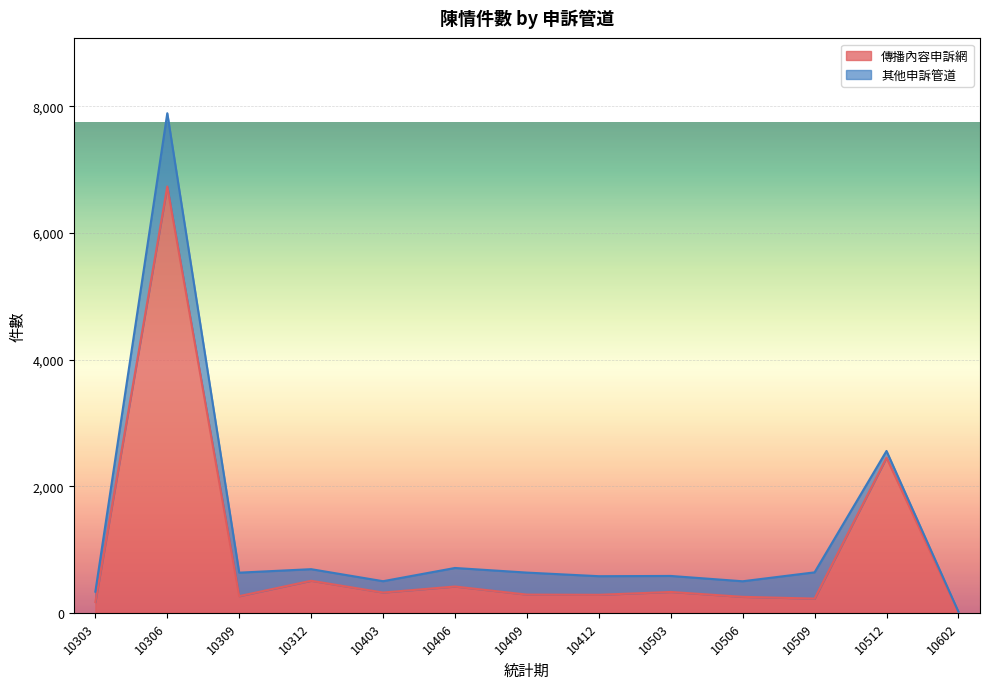

Reading right to left, what are all the values shown in this chart?

9	2450	224	252	329	284	287	415	320	506	263	6736	170